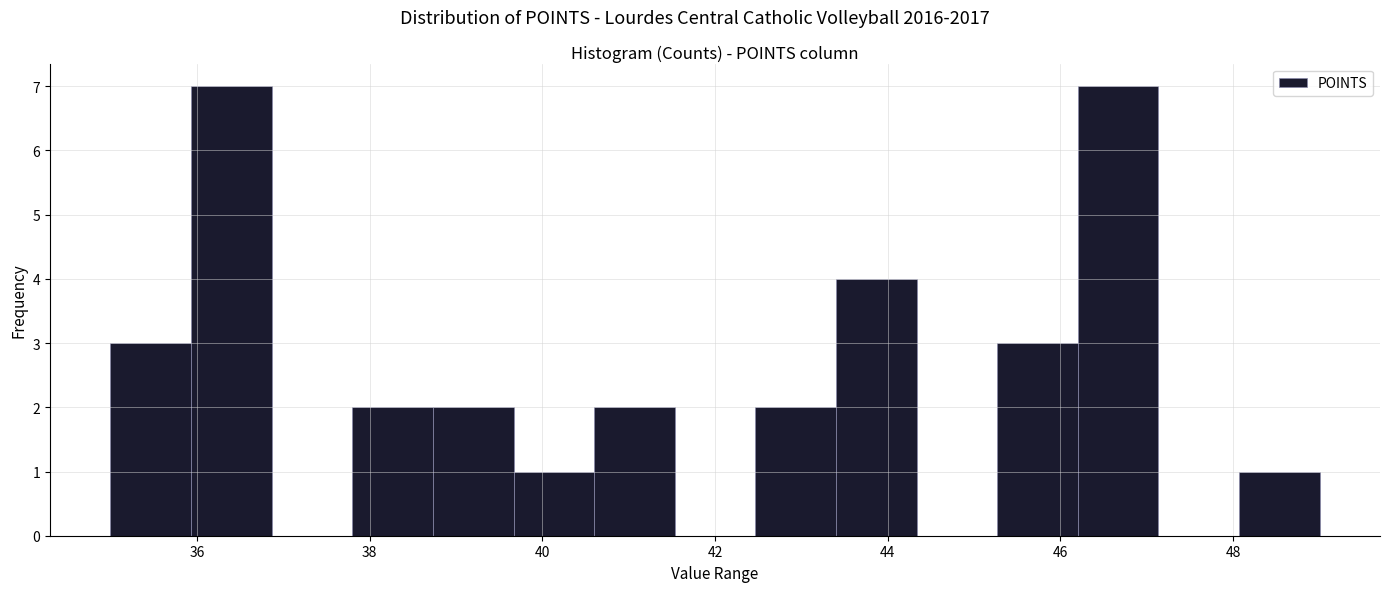

How tall is the bar that spans 45.2 to 46.2 on the x-axis? Neither the bar edges nor the heights are printed on the chart, so give them approximately, as read against the axes.

3